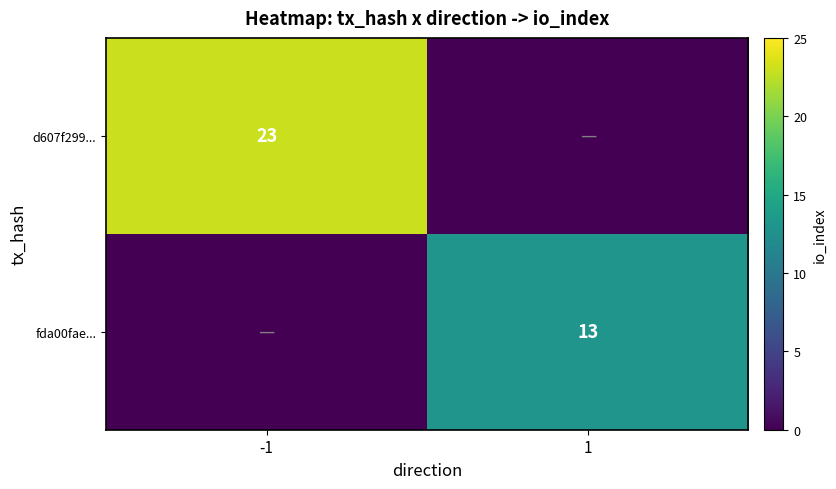

List the series in order of their peak value, lowest first.

fda00fae..., d607f299...